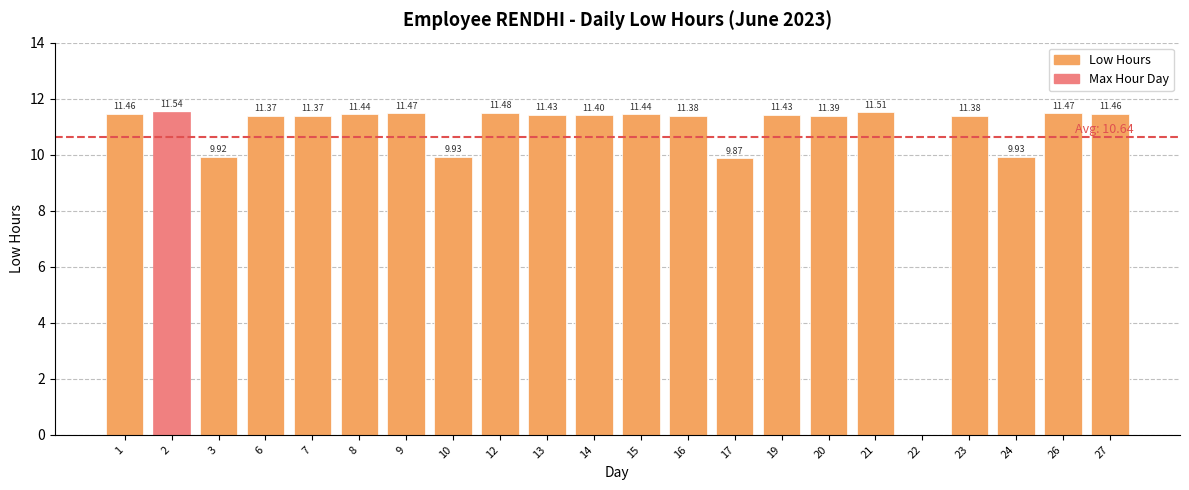

Count the number of data series in this chart.

1